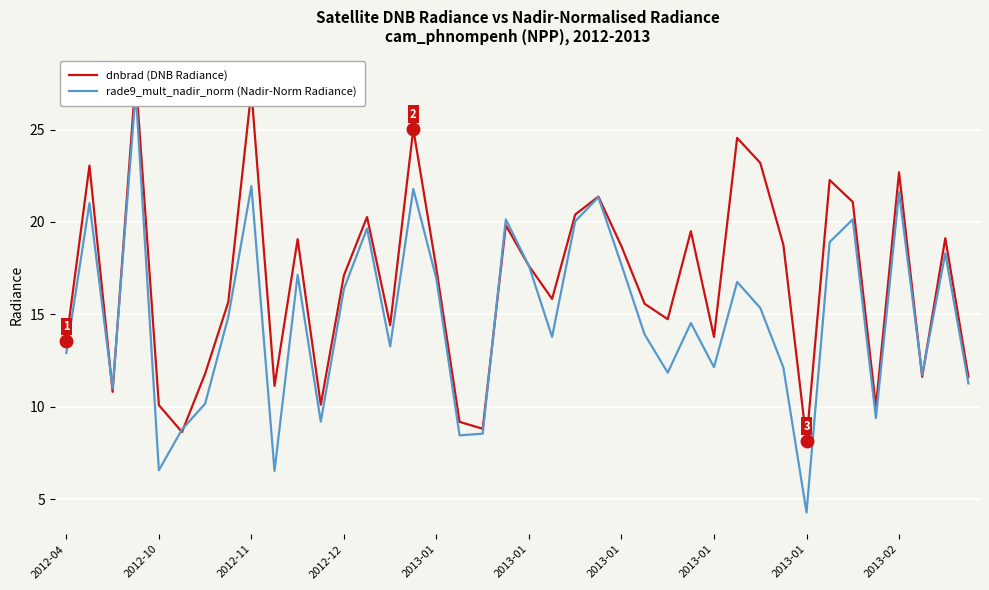

At which label is dnbrad (DNB Radiance) closest to 17?

2012-12